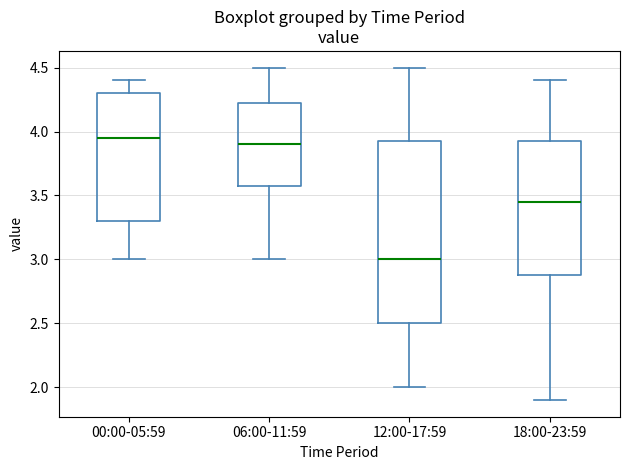

Comparing the boxes themselves (not the whiskers), which one is the tallest?

12:00-17:59